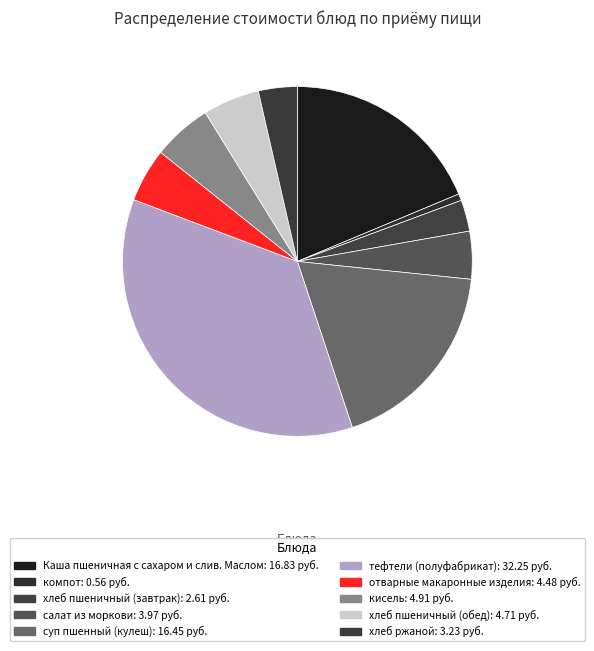

What percentage is the кисель slice, to the nearest percent?

5%